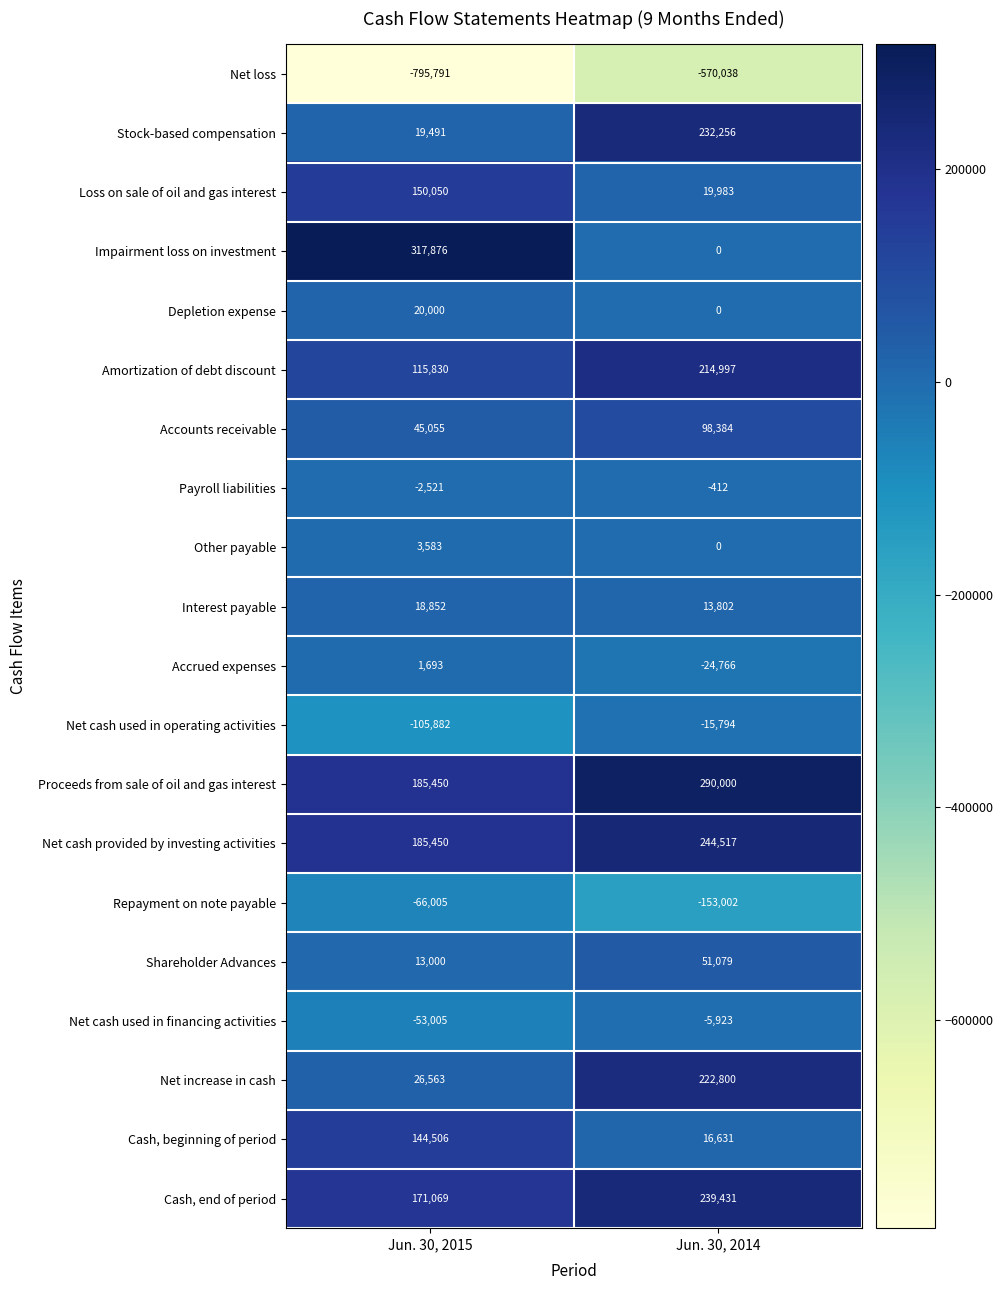

What is the sum of the Net cash used in financing activities values at Jun. 30, 2015 and Jun. 30, 2014?

-58928